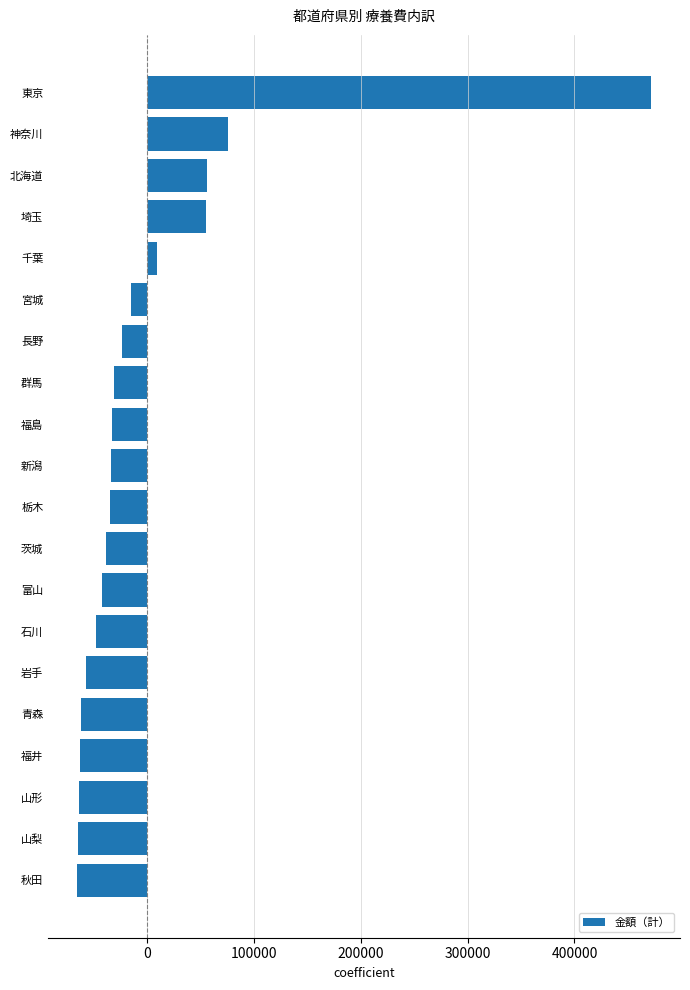

What is the change in value from 富山 to 神奈川?

+117424.6